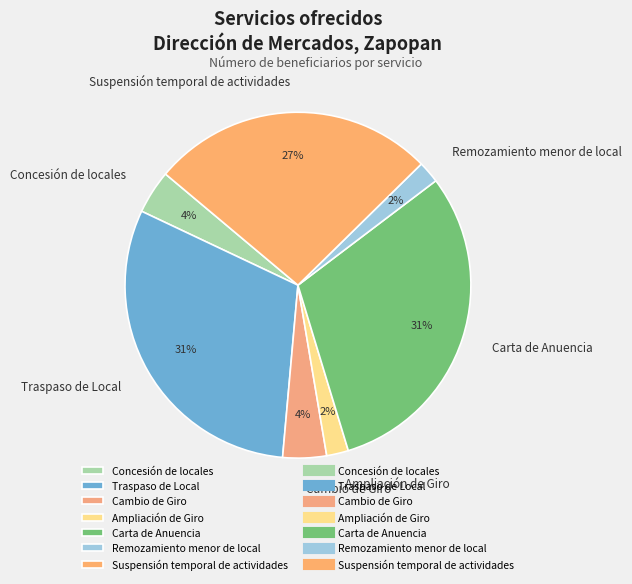

Does Remozamiento menor de local represent more than half of the total?

No